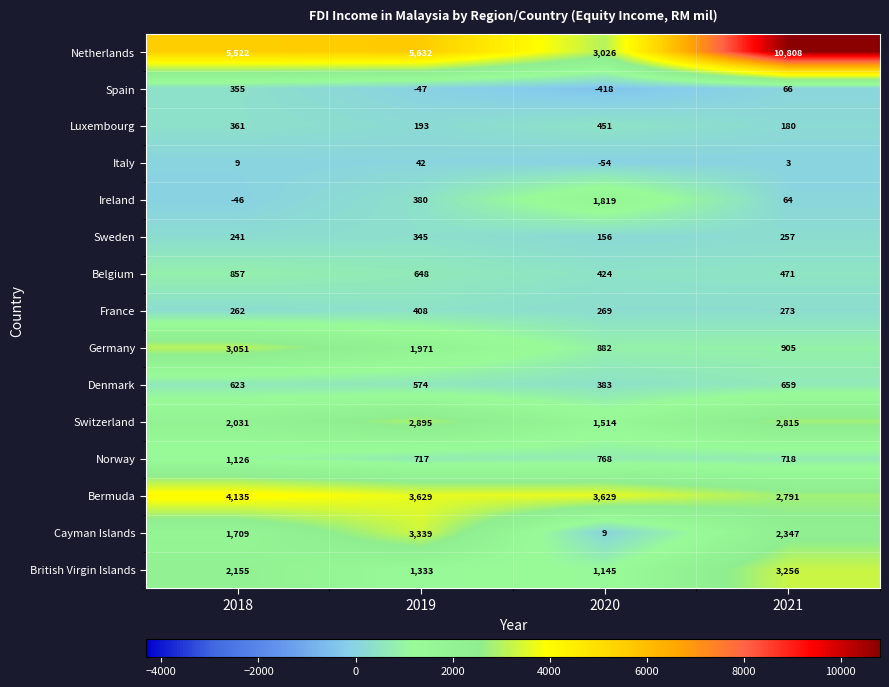

Where is France nearest to the value 335?

2021